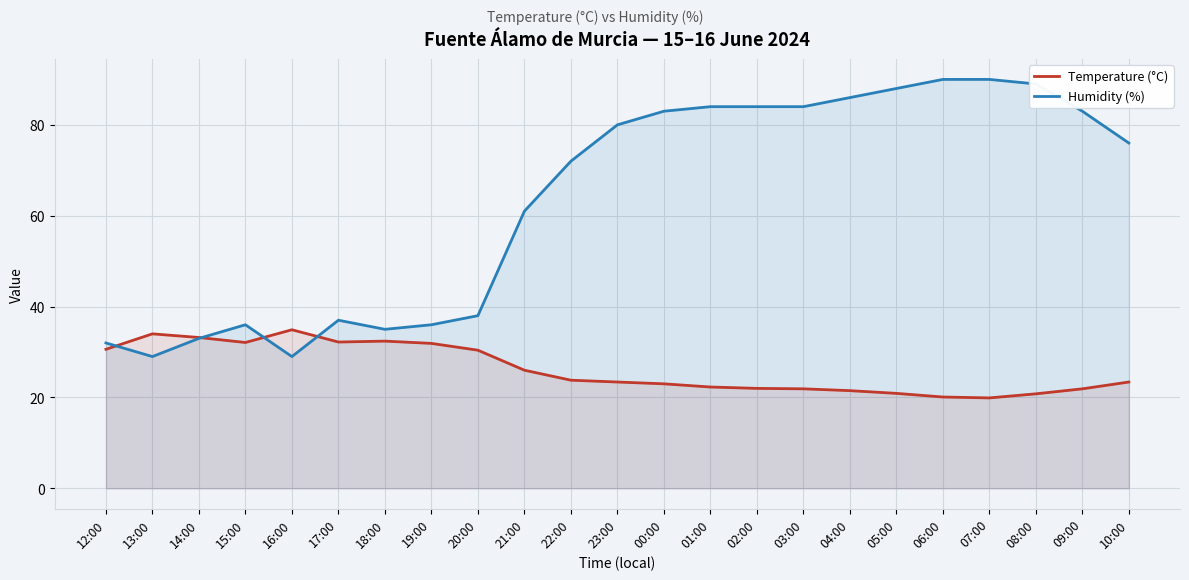

What is the difference between the maximum and minimum values in the Humidity (%) series?

61.0